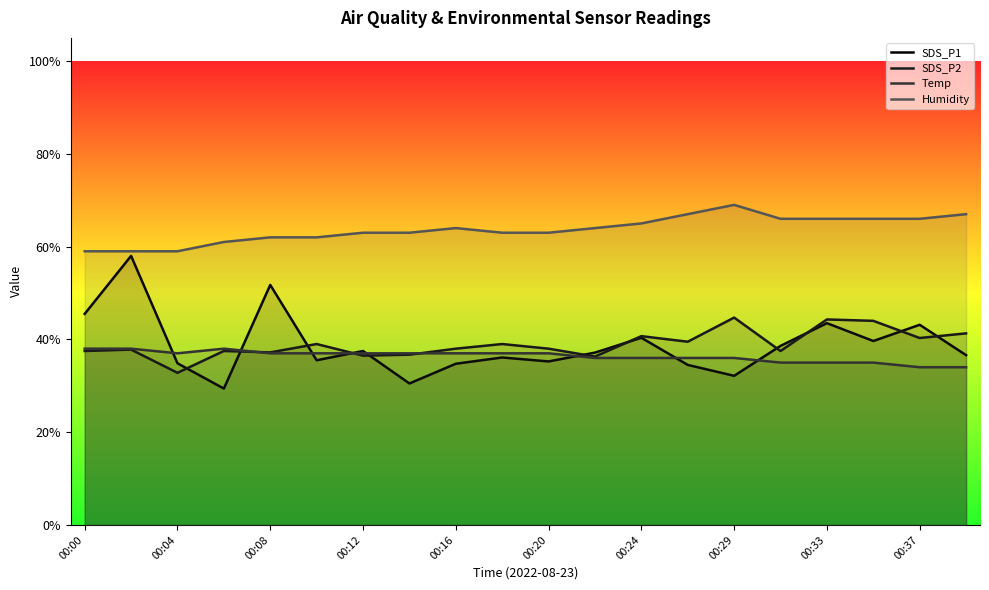

How many lines are shown in the chart?

4